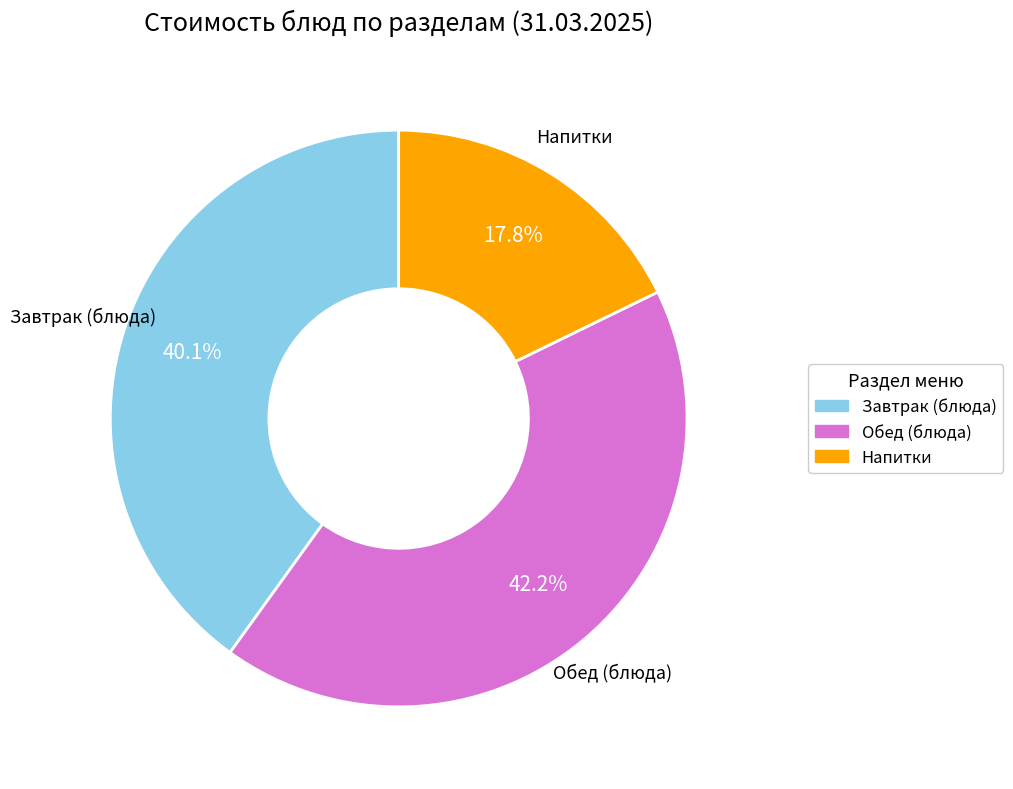

Does any single category account for the majority?

No